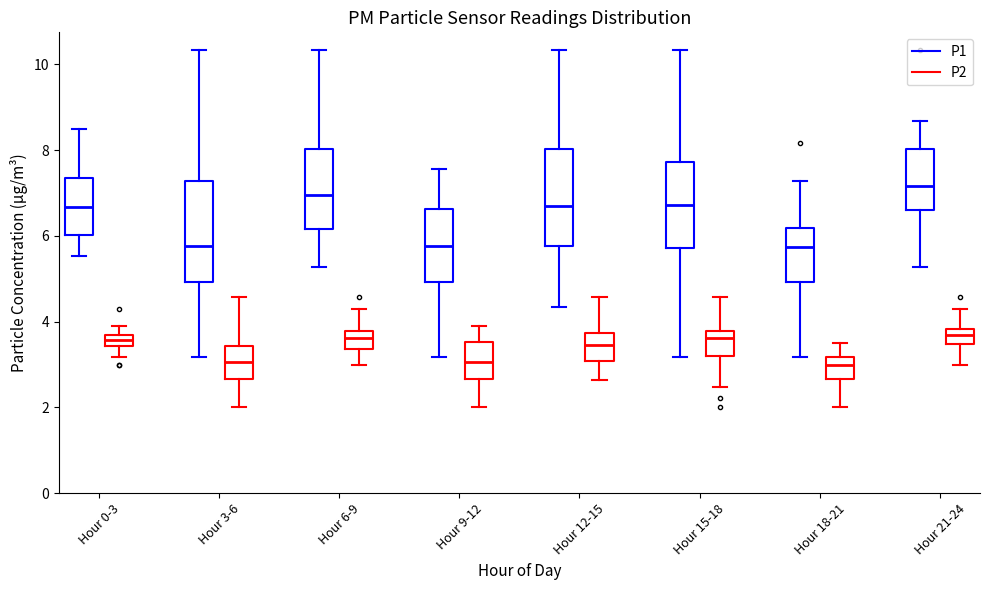

Where does the median line of the box for Hour 9-12 (P2) sit on the y-axis? The values are not printed on the chart, so give them approximately, as read against the axis.

3.0